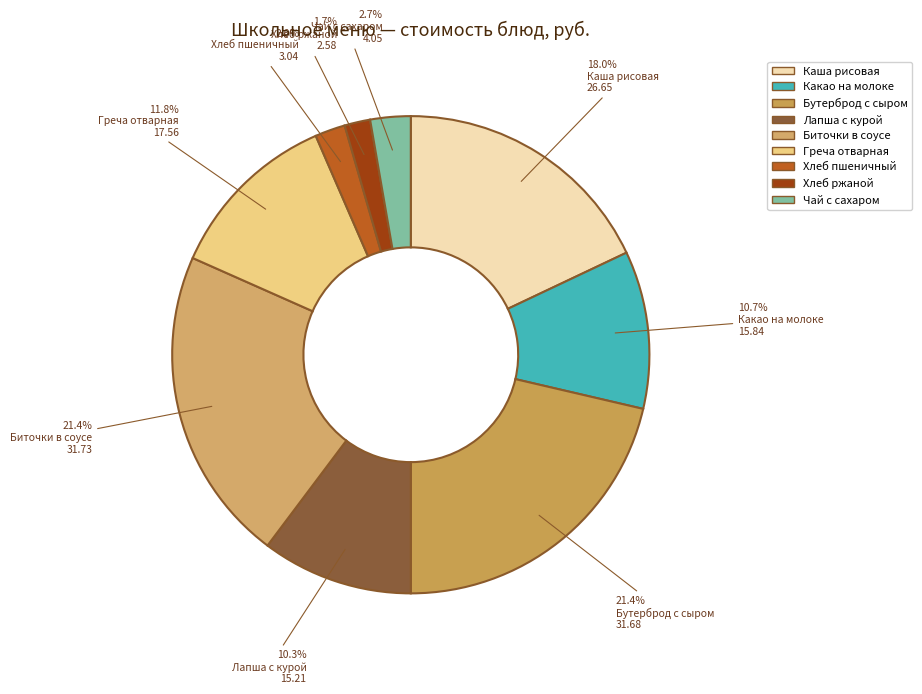

To the nearest percent, what portion does Биточки в соусе represent?

21%